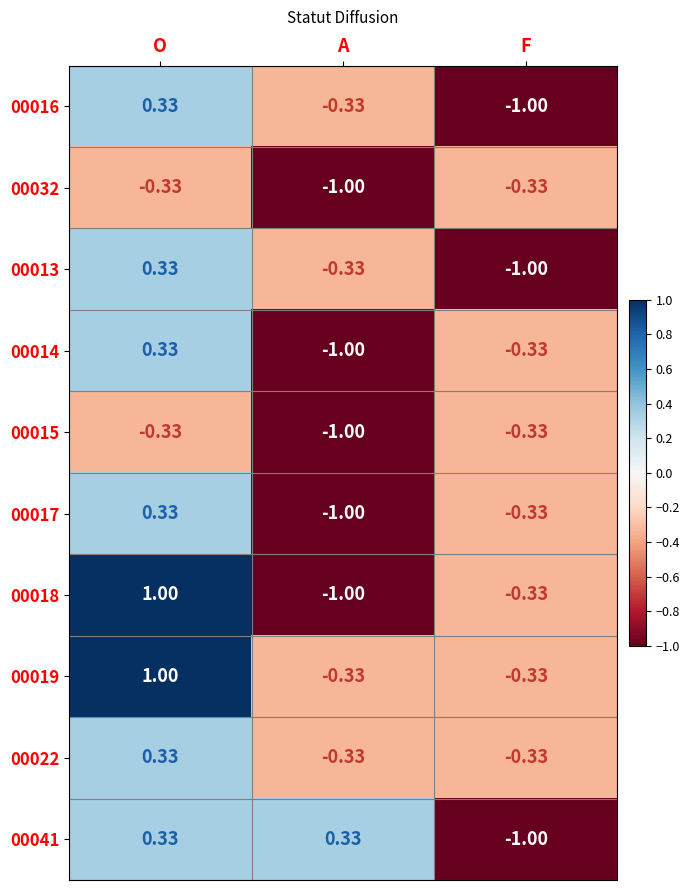

Which series has the largest total across all categories?

00019